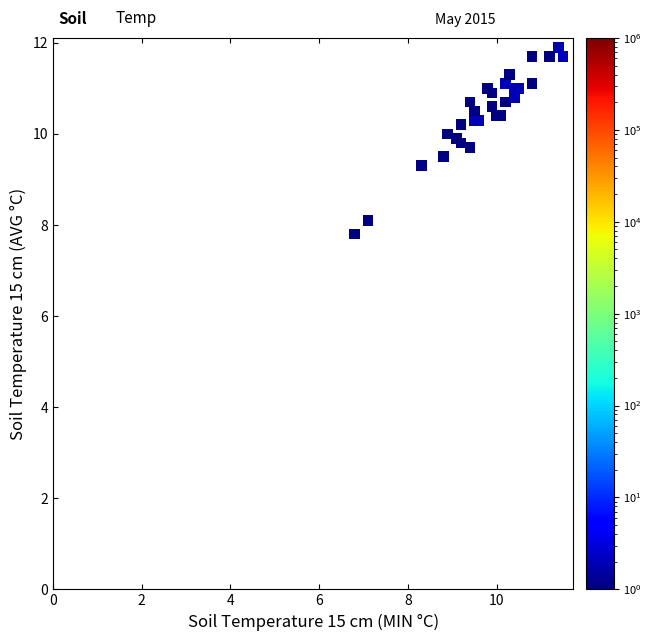

What Y value in the scatter plot is closest to 9?

9.3